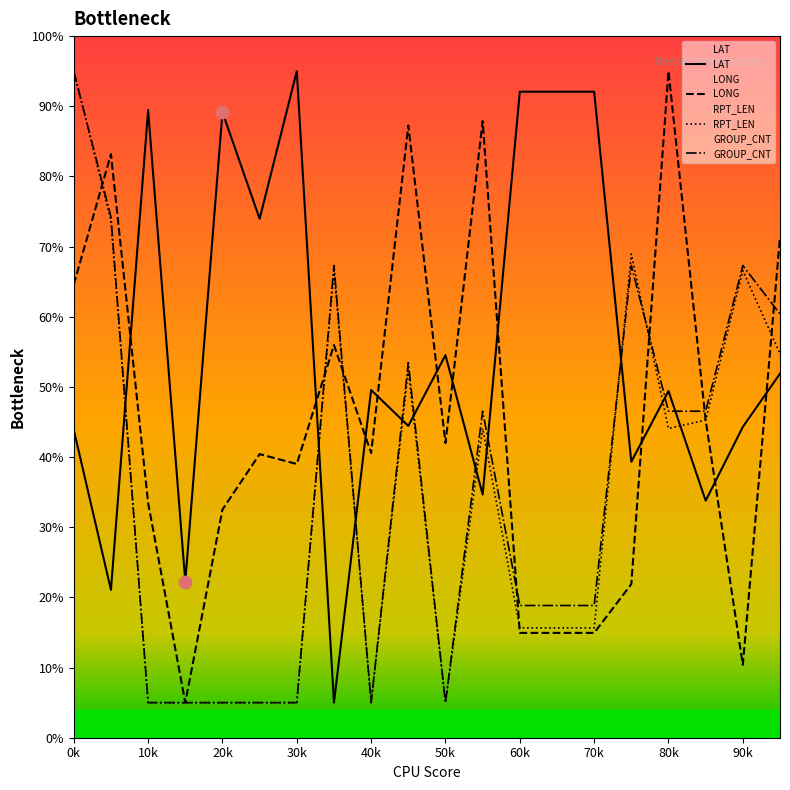

Is the value of GROUP_CNT at 30k greater than the value of LAT at 50k?

No